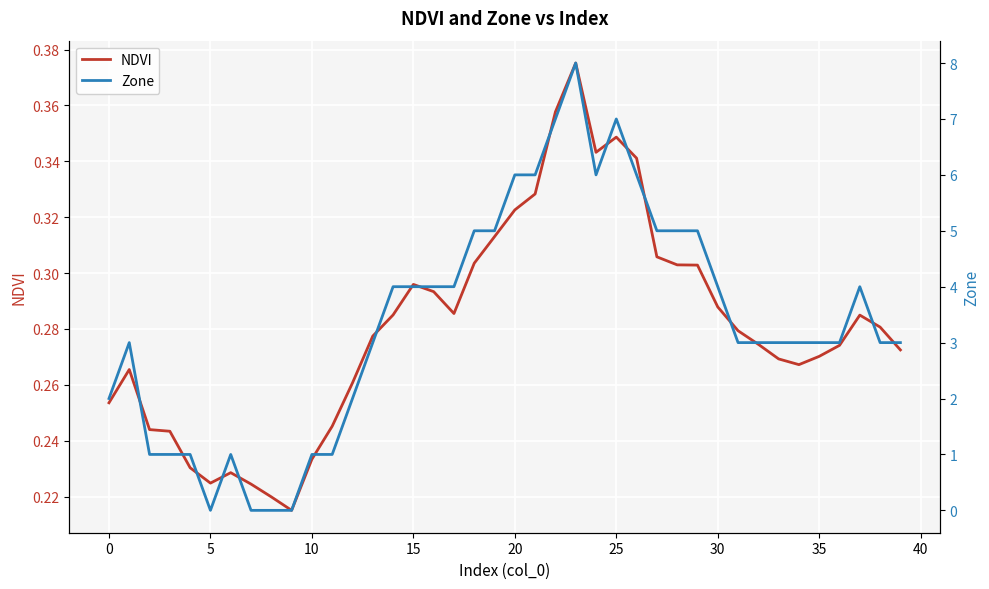

What is the difference between the maximum and second lowest values in the NDVI series?

0.2